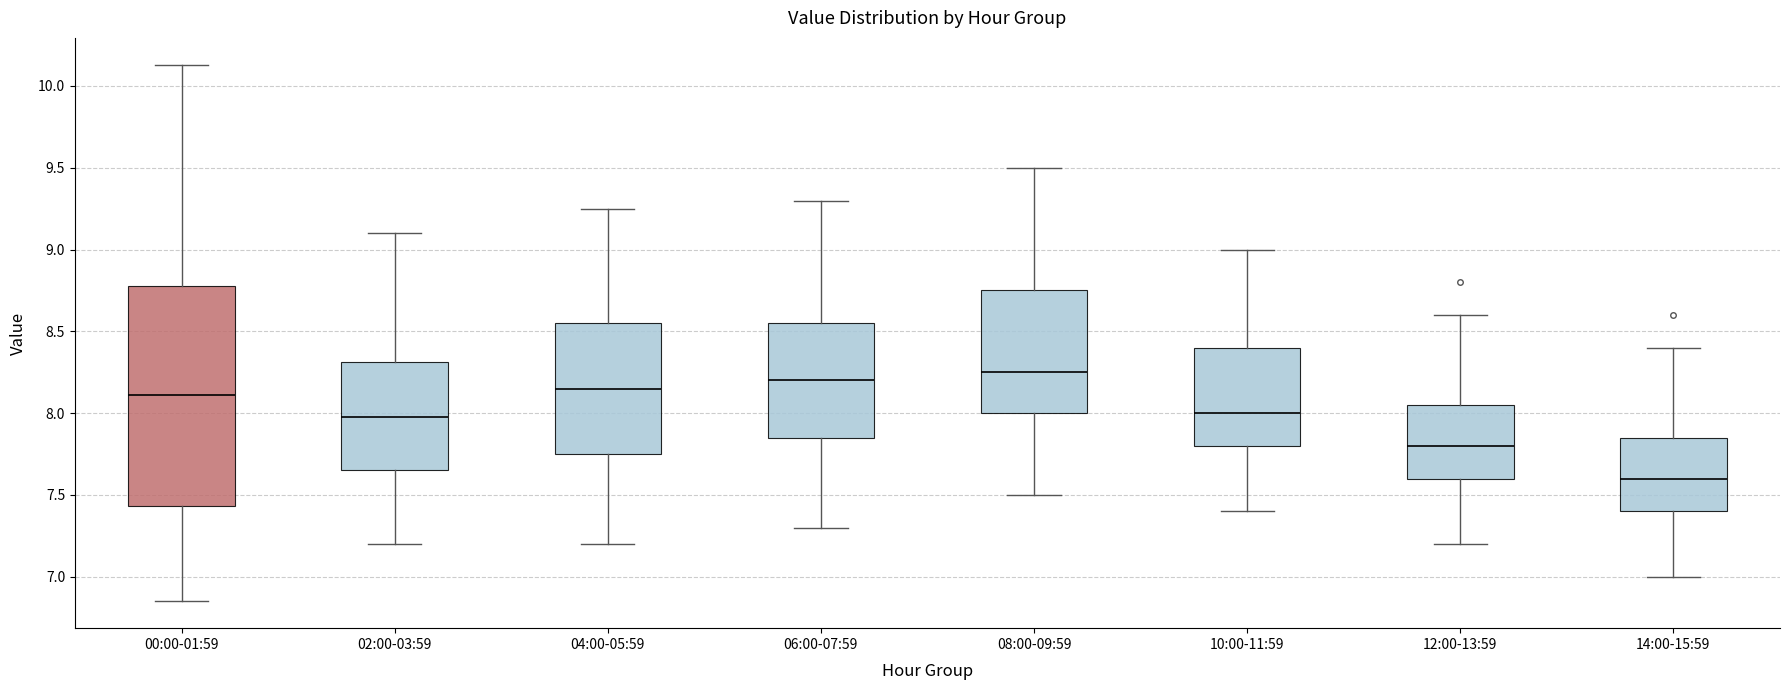

Which box's median line is the lowest?

14:00-15:59